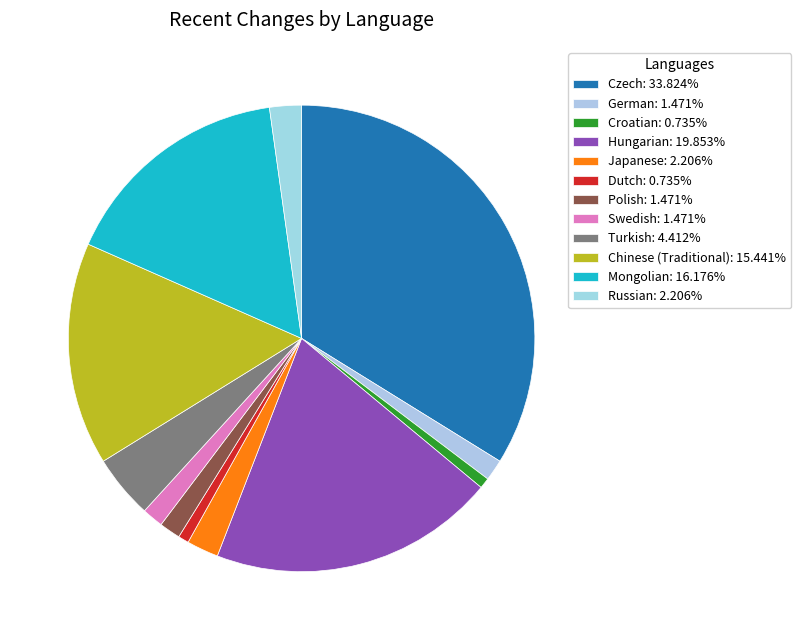

How many slices are in this pie chart?

12